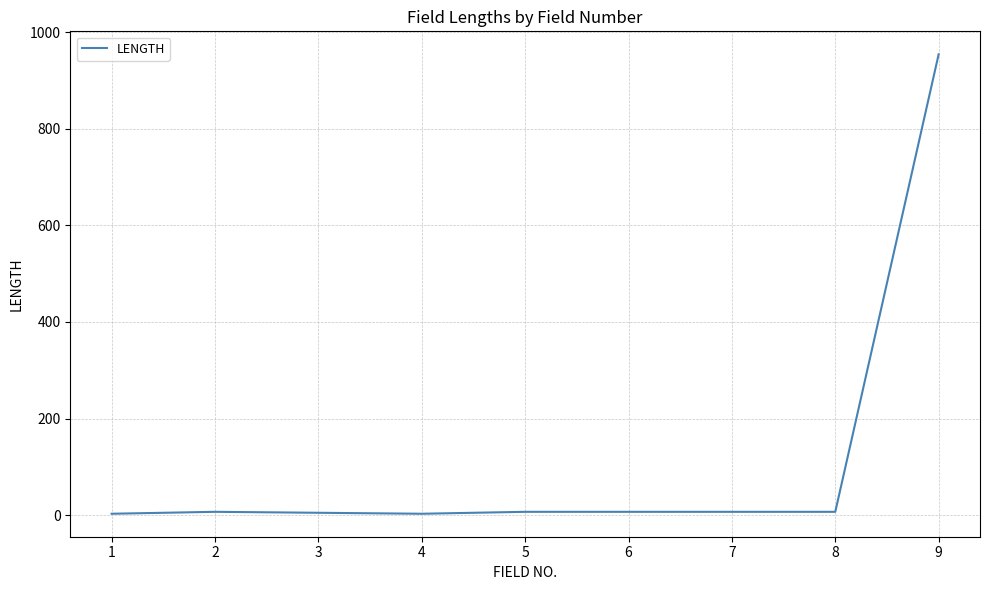

The value at 9 is 1373. True or false?

False